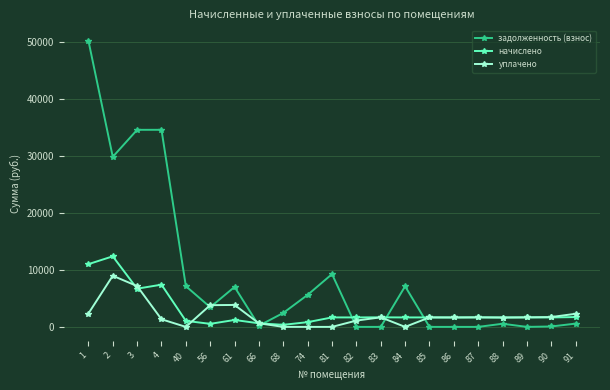

Does the chart display data point markers on the line(s)?

Yes